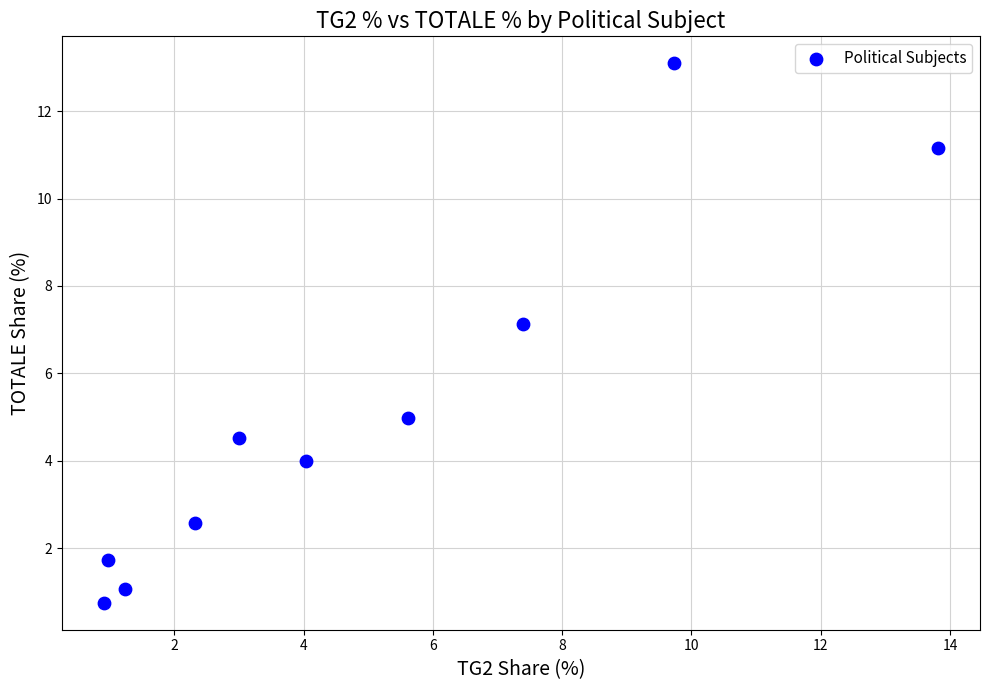

What is the range of X values (max minus min)?

12.9